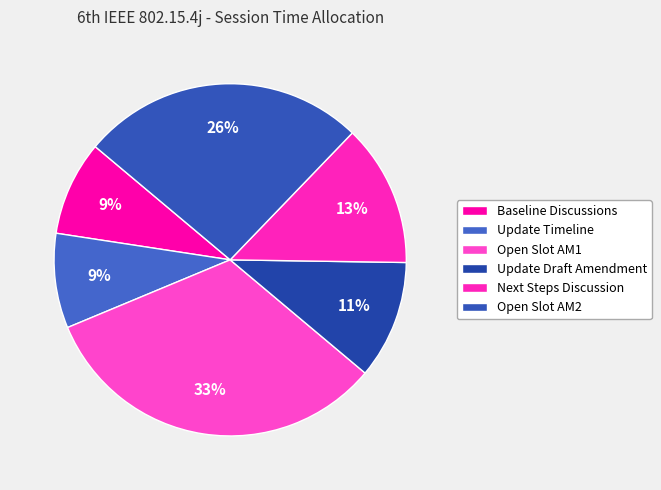

Count the number of slices in the pie.

6